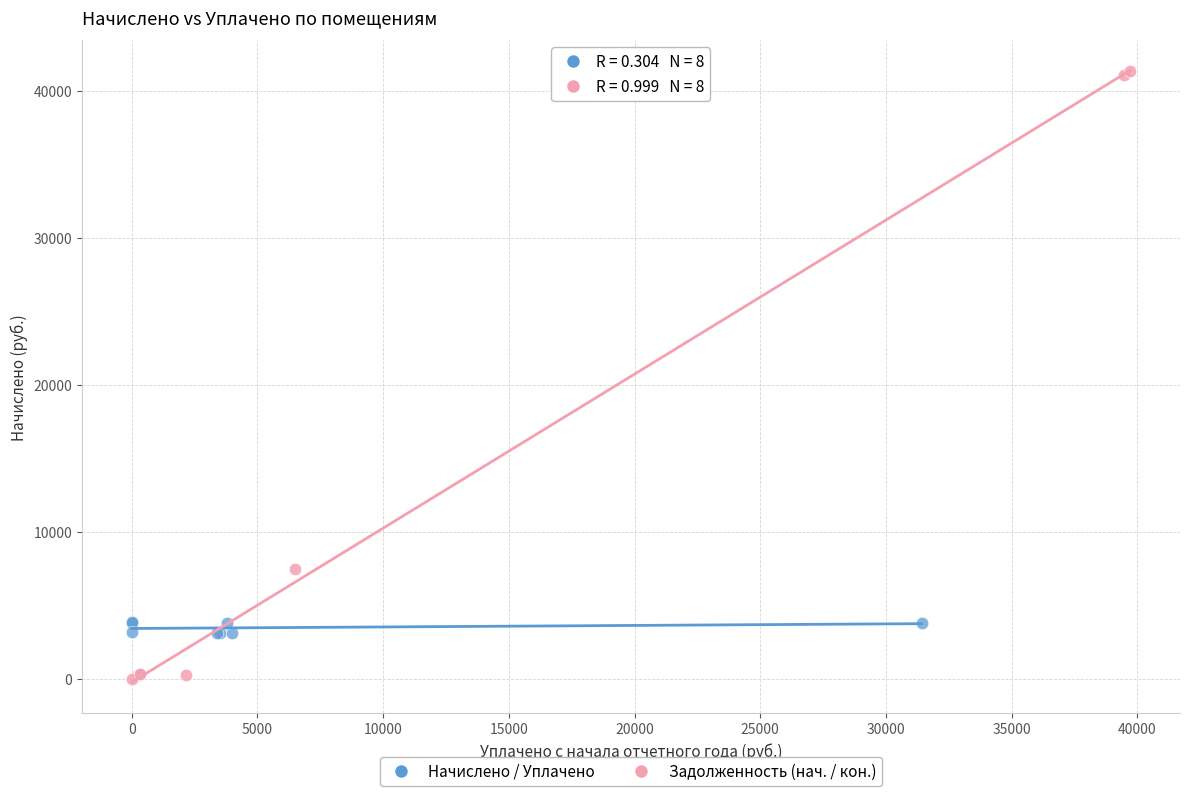

Which series reaches the maximum Y coordinate?

Задолженность (нач. / кон.)